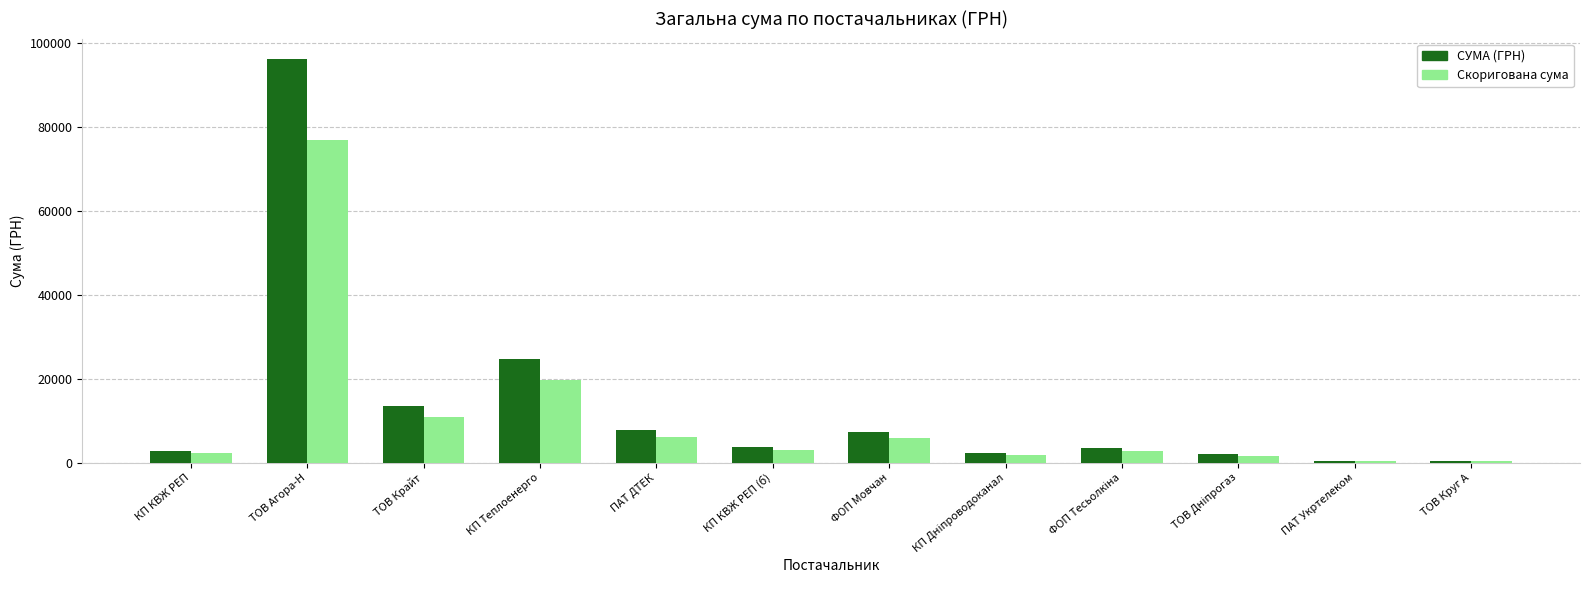

Count the number of data series in this chart.

2